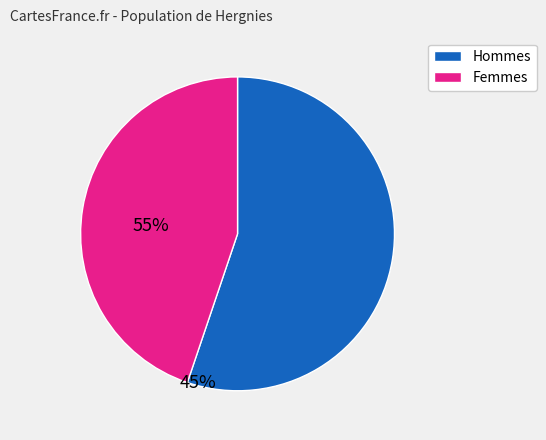

Is there a majority slice in this chart?

Yes